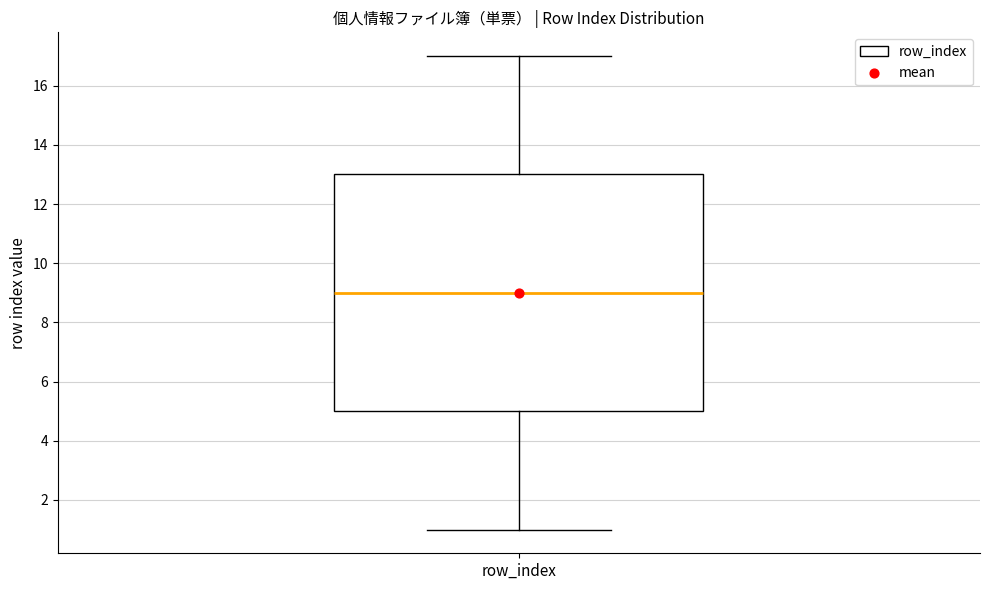

Read this box plot against the y-axis: the position of the median line, the range covered by the box, and the ends of both whiskers. The values are not printed on the chart, so give them approximately, as read against the axis.

median 9, box 5 to 13, whiskers 1 to 17